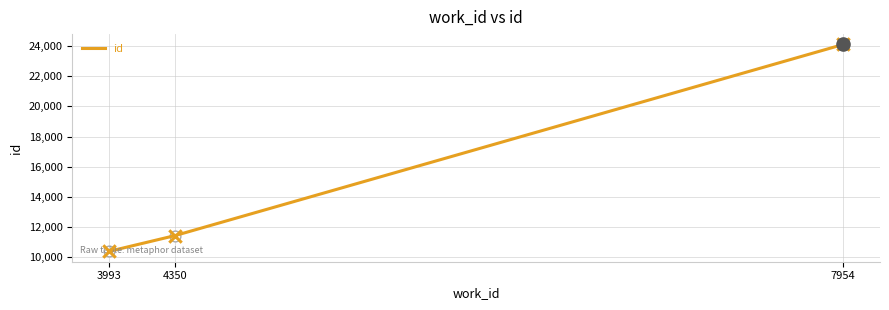

What is the ratio of the value at 7954 to the value at 3993?

2.3